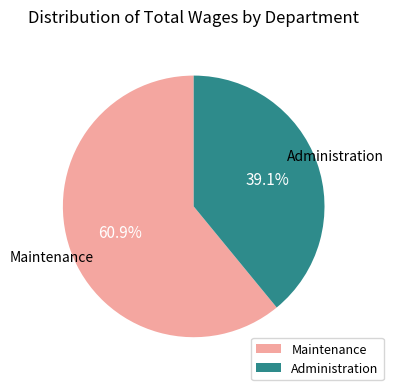

Which has a higher value, Administration or Maintenance?

Maintenance